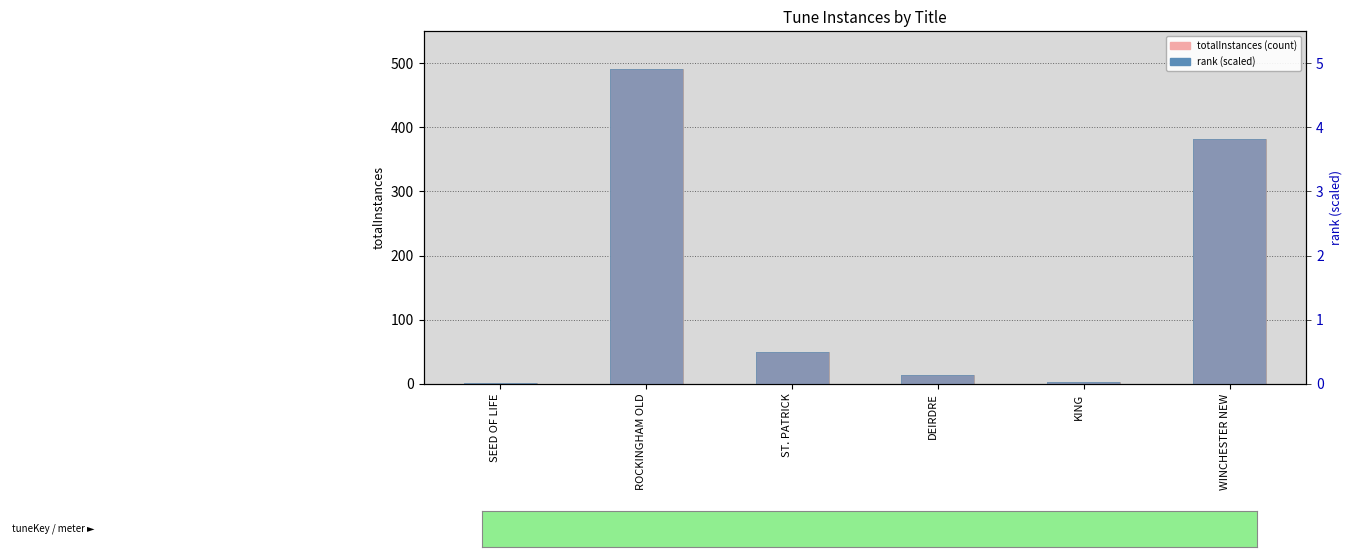

Between WINCHESTER NEW and ROCKINGHAM OLD, which is larger?

ROCKINGHAM OLD